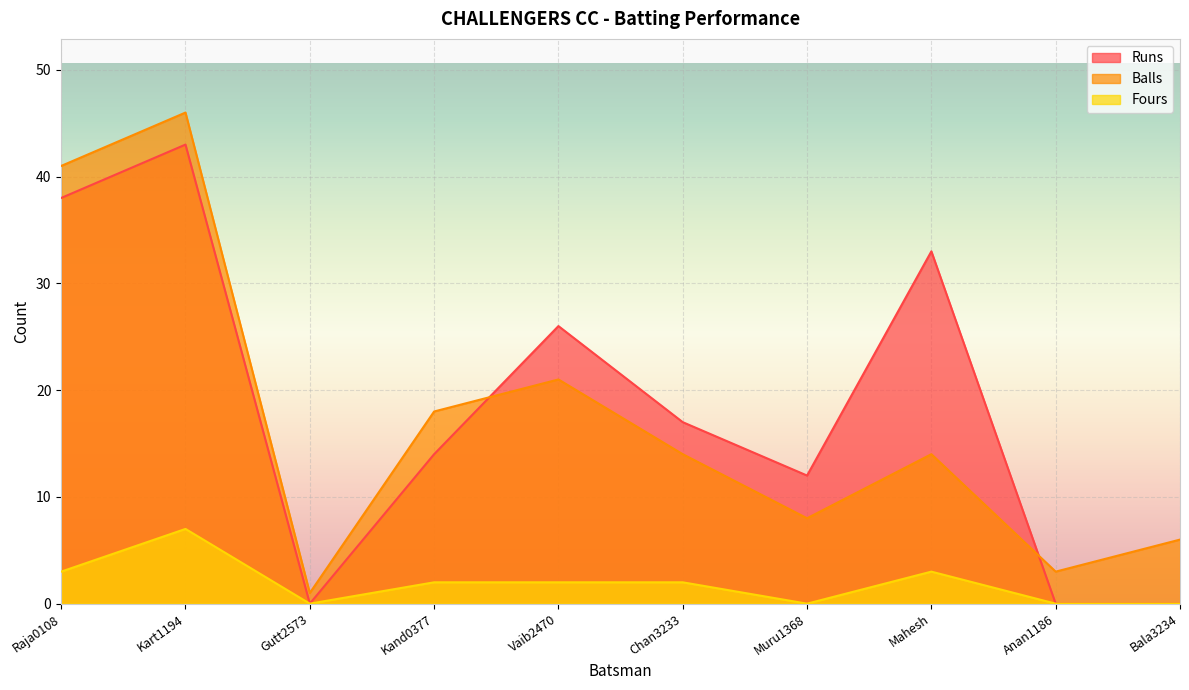

Rank the categories by Balls value from highest to lowest.

Kart1194, Raja0108, Vaib2470, Kand0377, Chan3233, Mahesh, Muru1368, Bala3234, Anan1186, Gutt2573